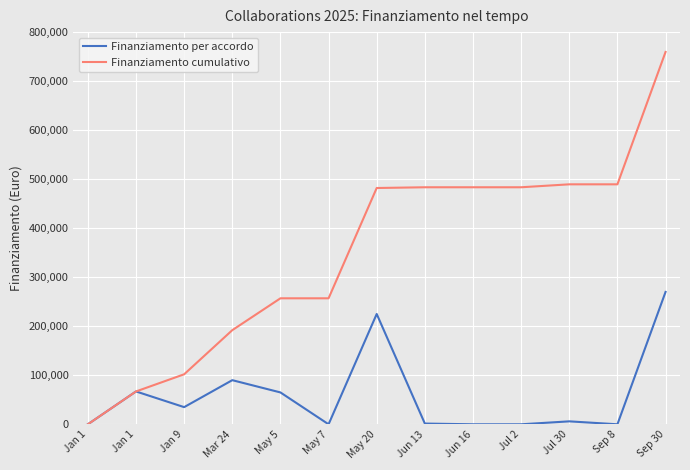

Which label corresponds to the largest value in the chart?

Sep 30